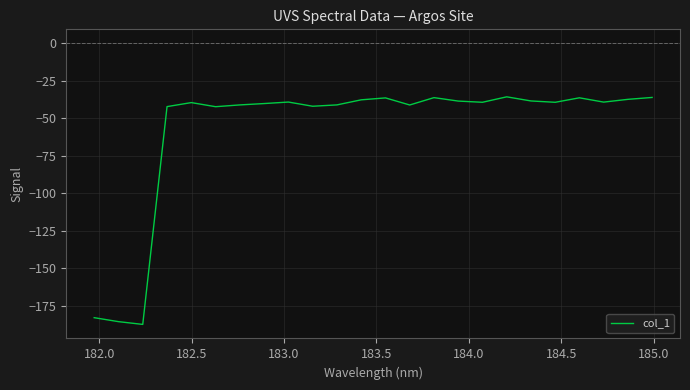

What is the maximum value shown in the chart?

-35.7